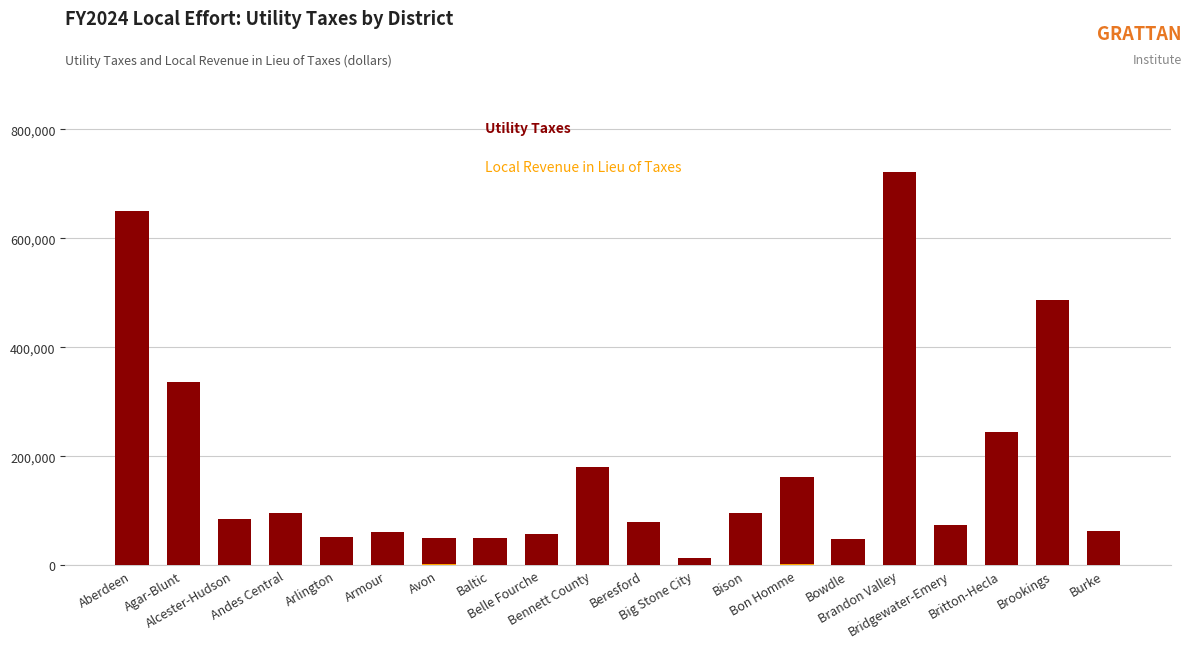

What is the difference between the maximum and minimum values in the Utility Taxes series?

709626.2